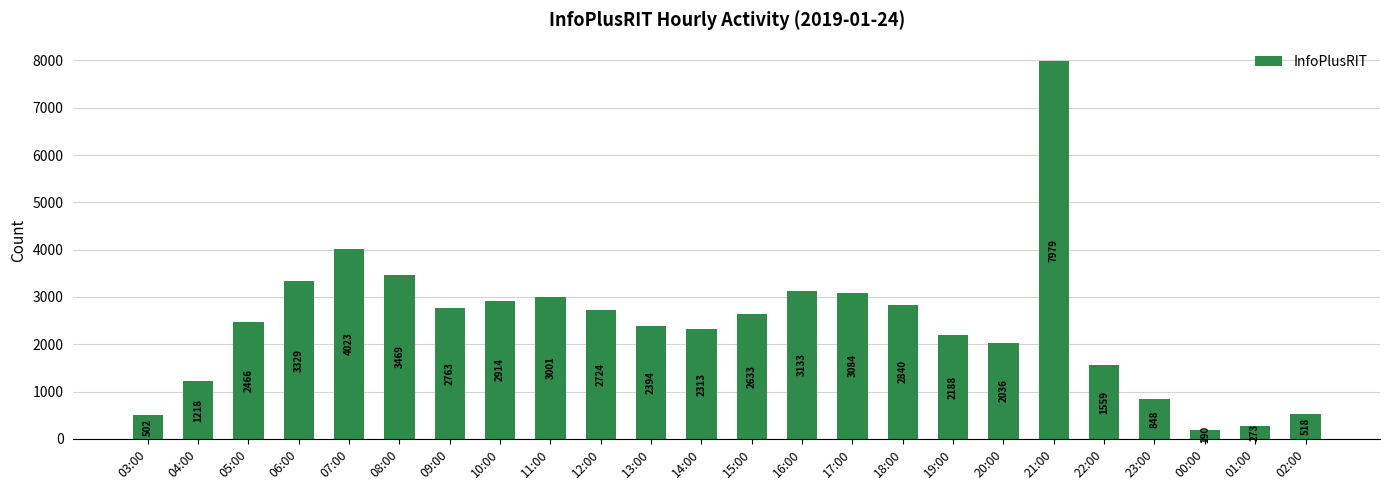

The chart shows a value of 4714 at 16:00. True or false?

False